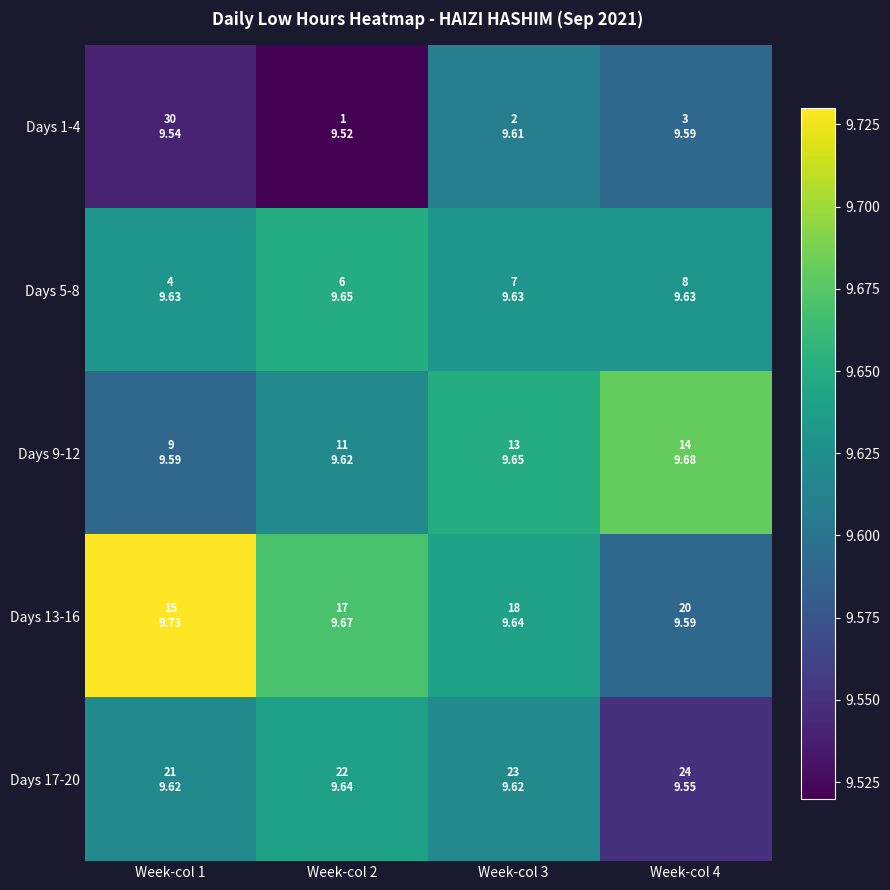

What is the total value across all series at Week-col 1?

48.1